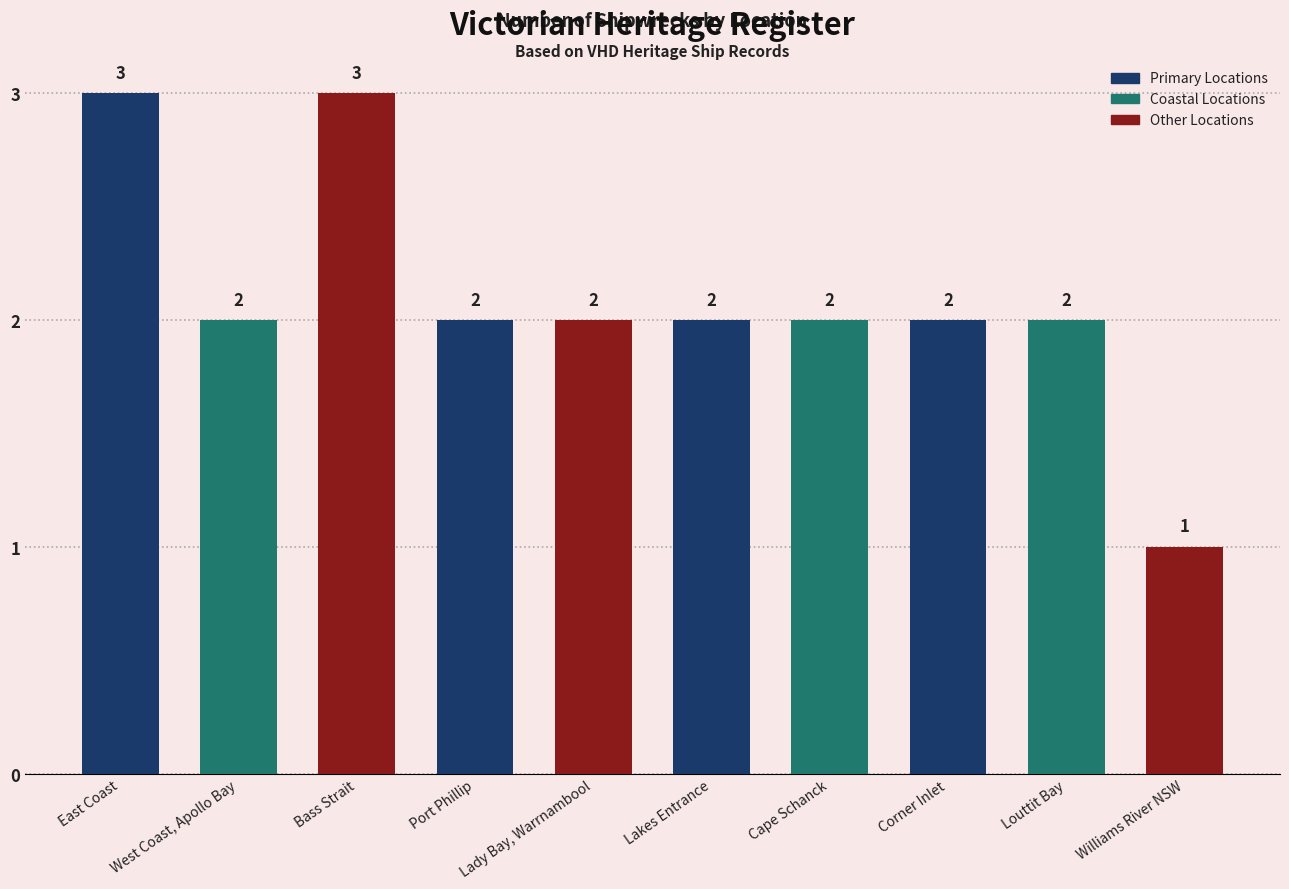

What is the smallest value displayed?

1